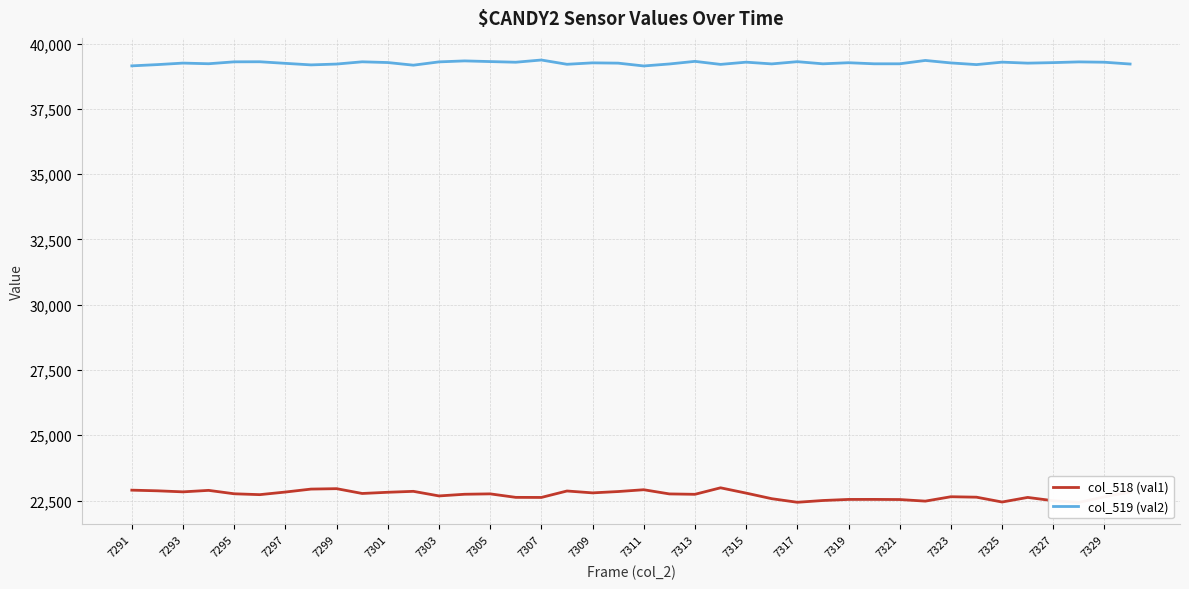

The col_519 (val2) series shows 26851 at 7291. True or false?

False